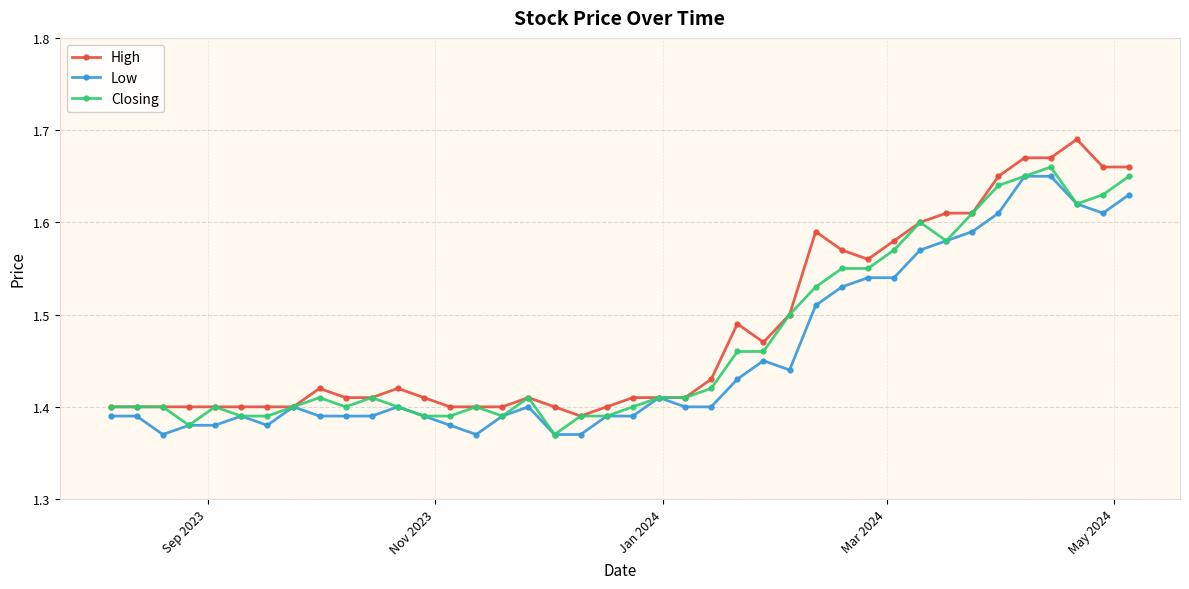

Rank the series by their maximum value, from highest to lowest.

High, Closing, Low